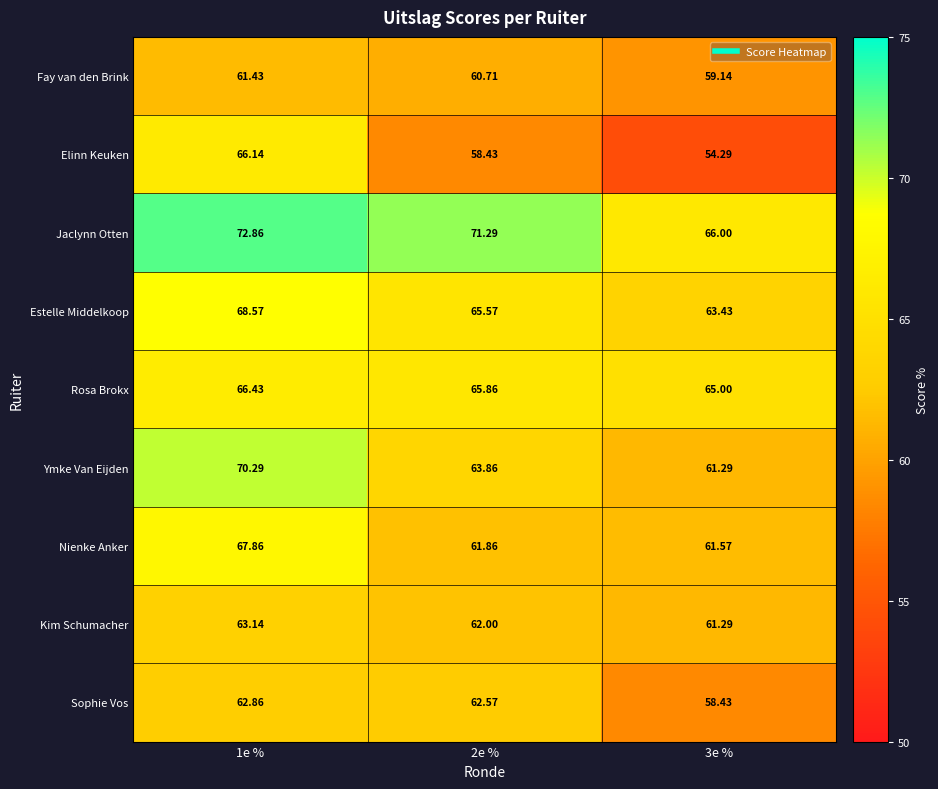

Is the value of Rosa Brokx at 3e % greater than the value of Nienke Anker at 3e %?

Yes